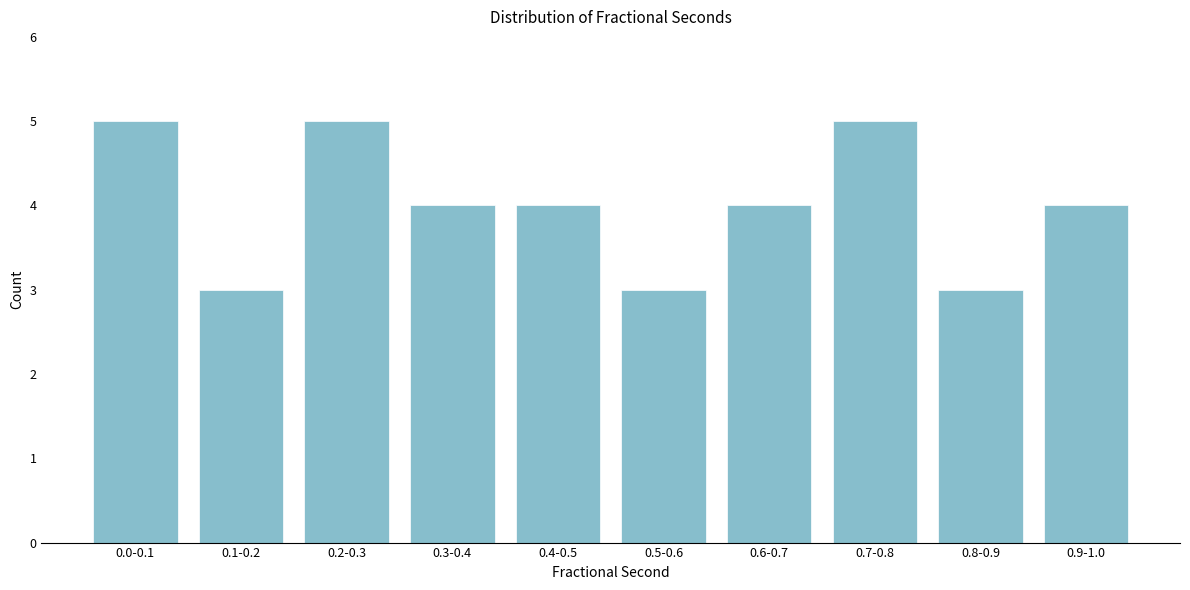

Reading left to right, list all the values displayed in this chart.

5	3	5	4	4	3	4	5	3	4